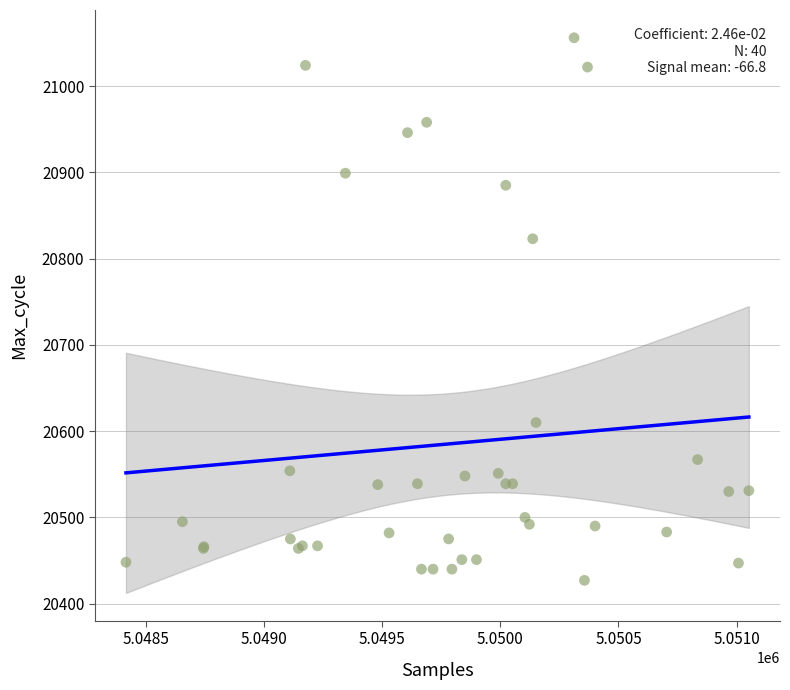

What Y value in the scatter plot is closest to 20741?

20823